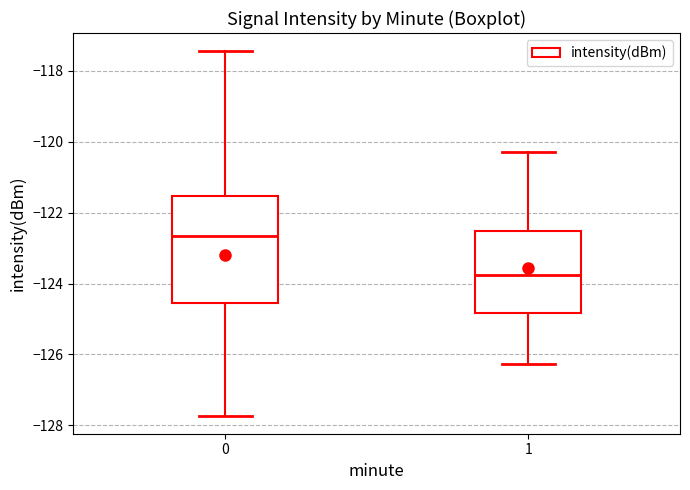

Which box's median line is the lowest?

1